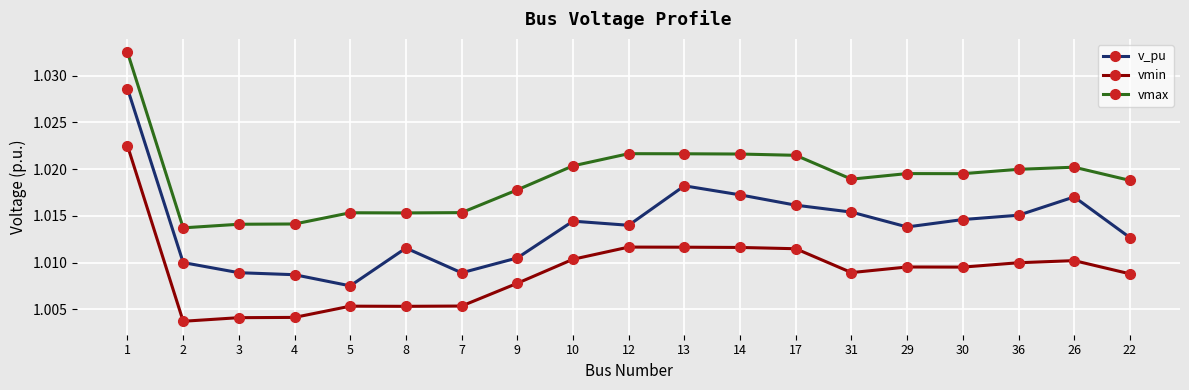

True or false: vmax has more than 1 interior local peaks.

True